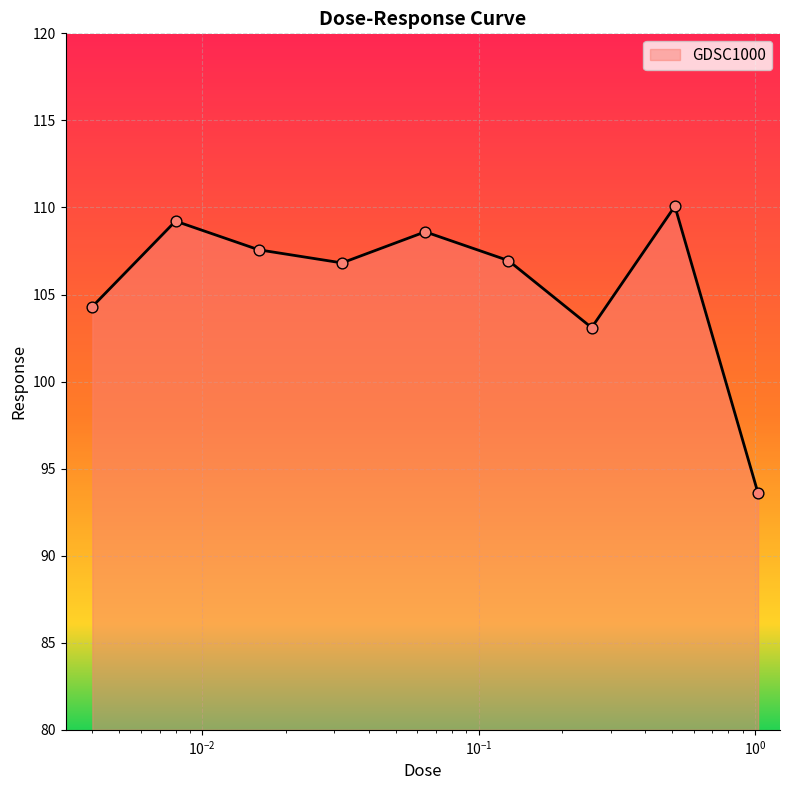

What is the difference between the maximum and minimum values?

16.5